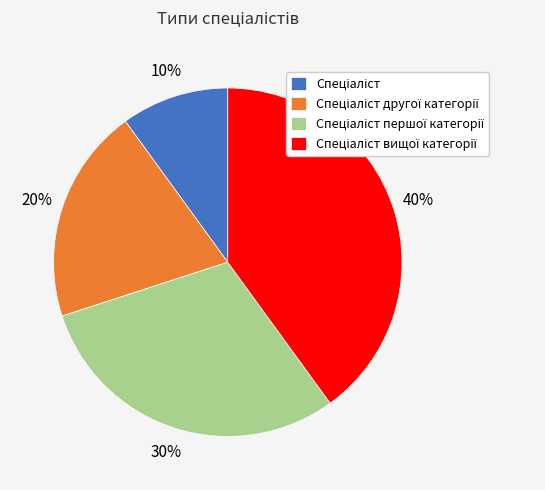

Count the number of slices in the pie.

4